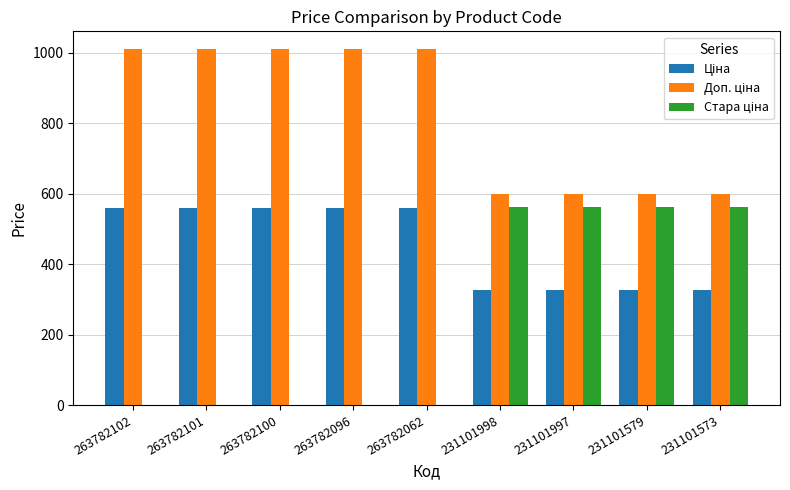

What is the total value across all series at 263782096?

1570.3